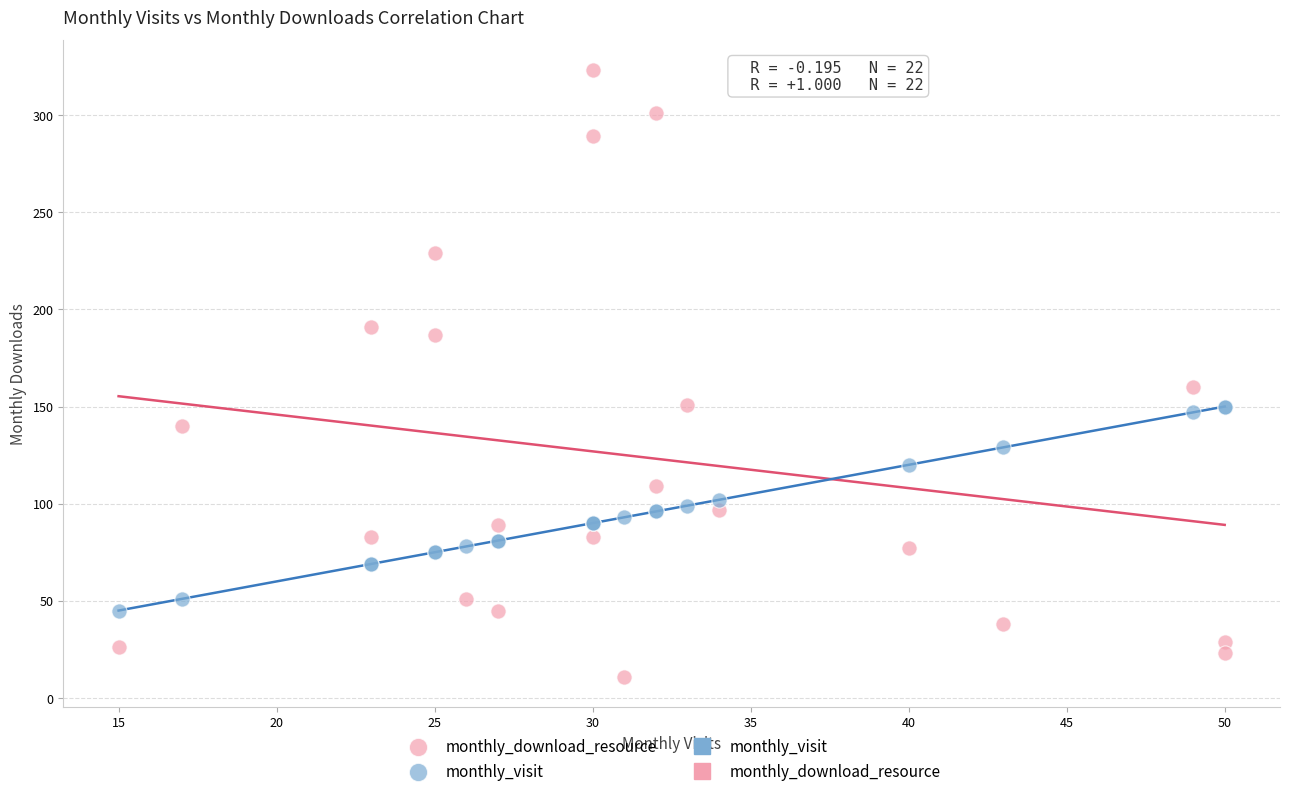

Which series reaches the minimum Y coordinate?

monthly_download_resource